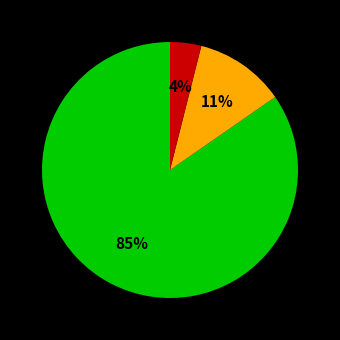

Does any single category account for the majority?

Yes